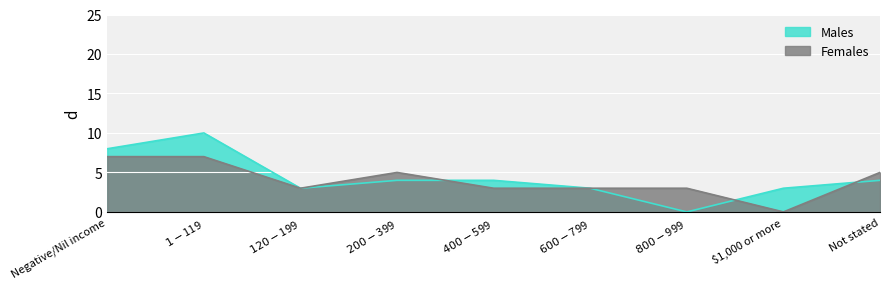

Between Negative/Nil income and $1-$119, which series saw the biggest shift?

Males